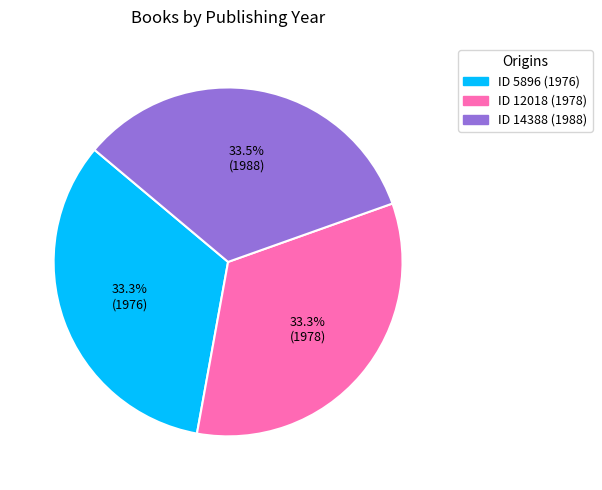

Is there a majority slice in this chart?

No